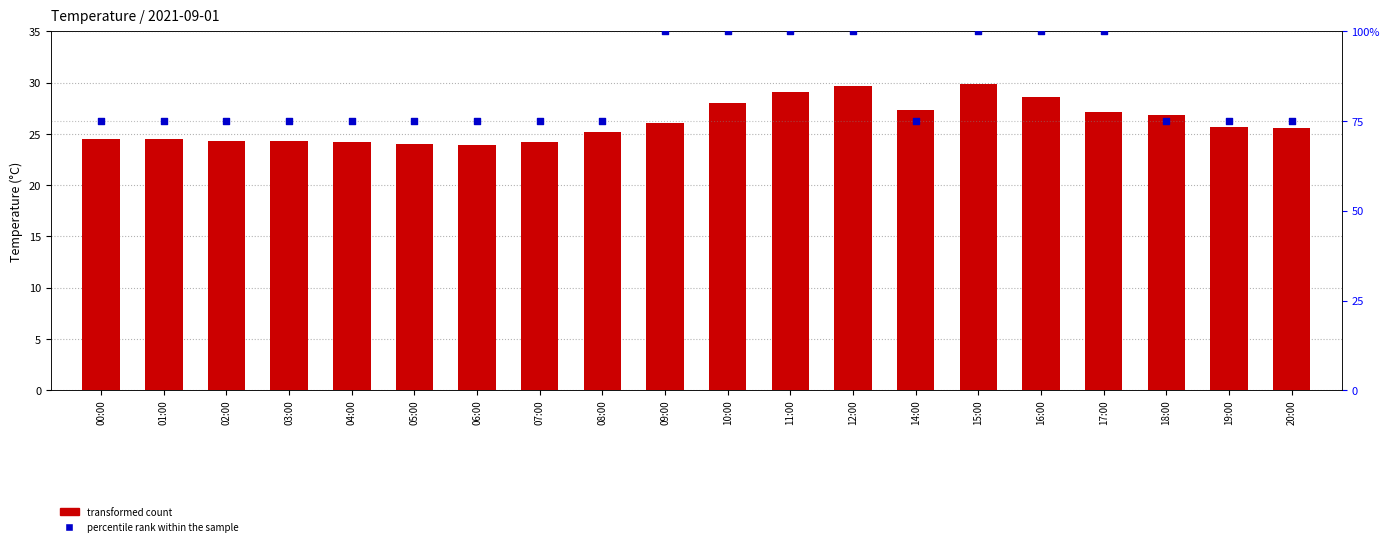

Which series has the largest Y range (max minus min)?

percentile rank within the sample